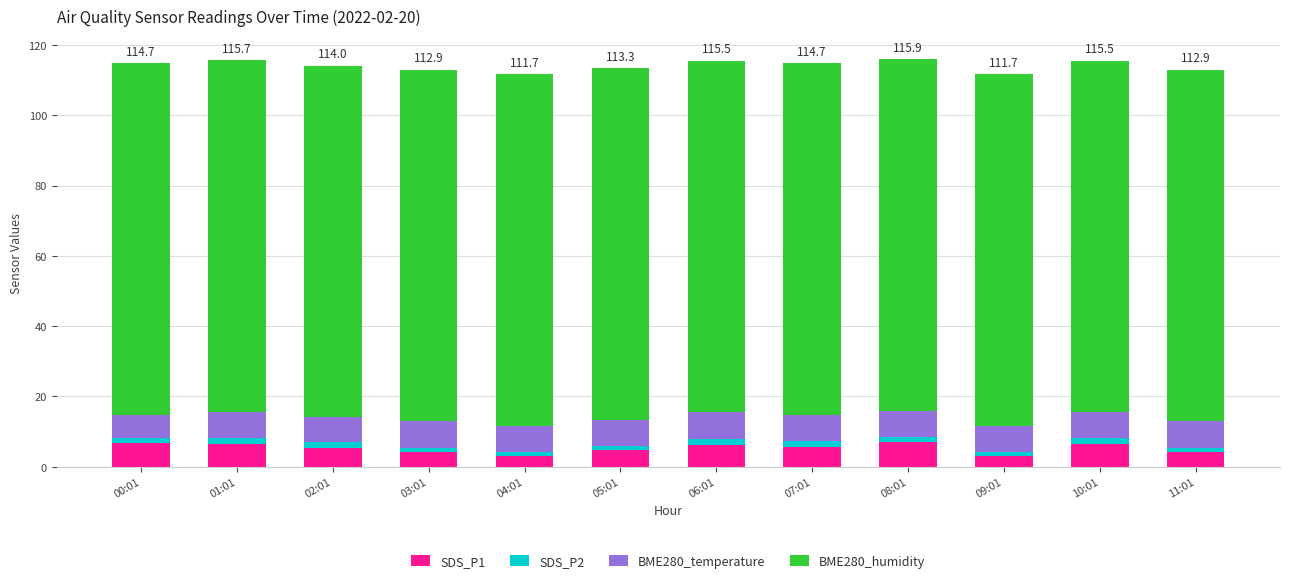

What is the maximum value for SDS_P1?

6.9